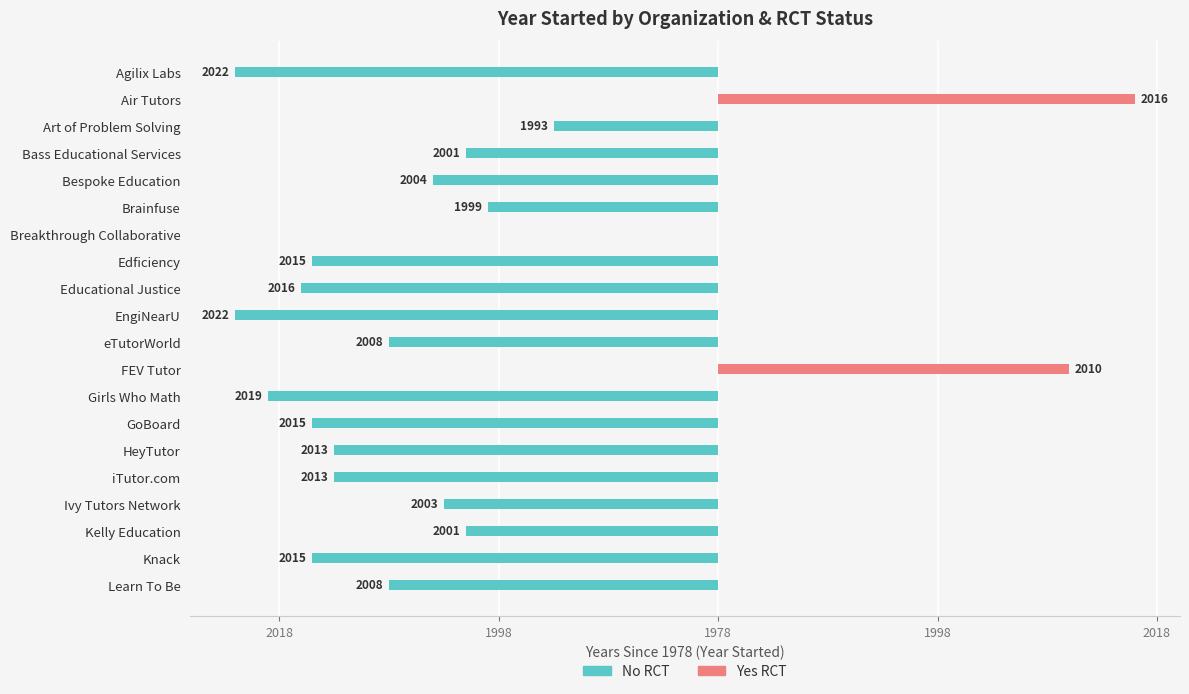

Between Girls Who Math and Learn To Be, which series saw the biggest shift?

No RCT